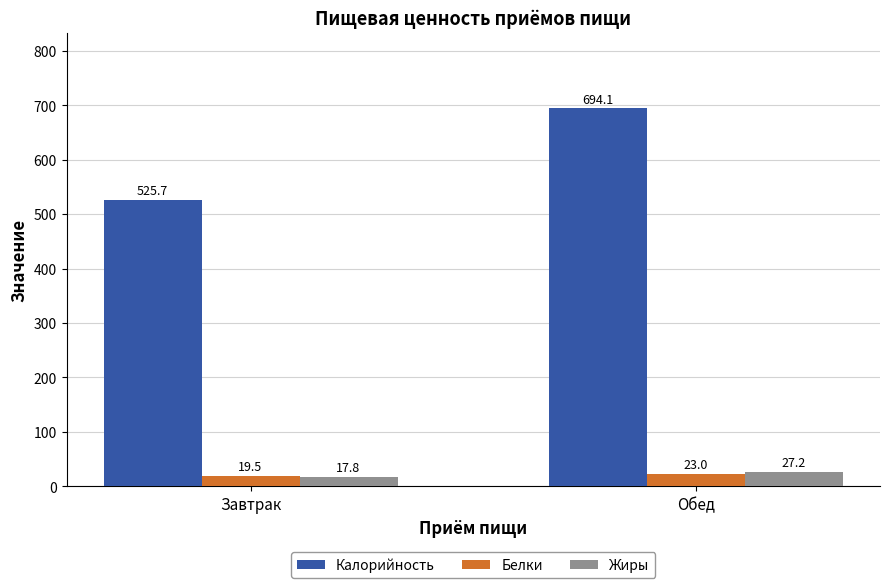

List the series in order of their peak value, lowest first.

Белки, Жиры, Калорийность